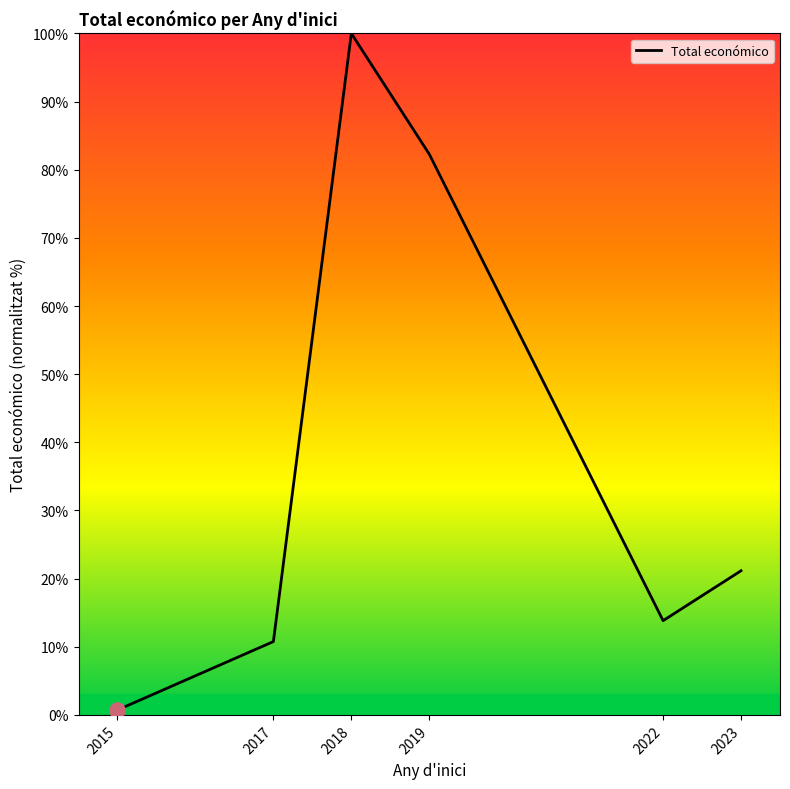

What is the ratio of the value at 2018 to the value at 2017?

9.3